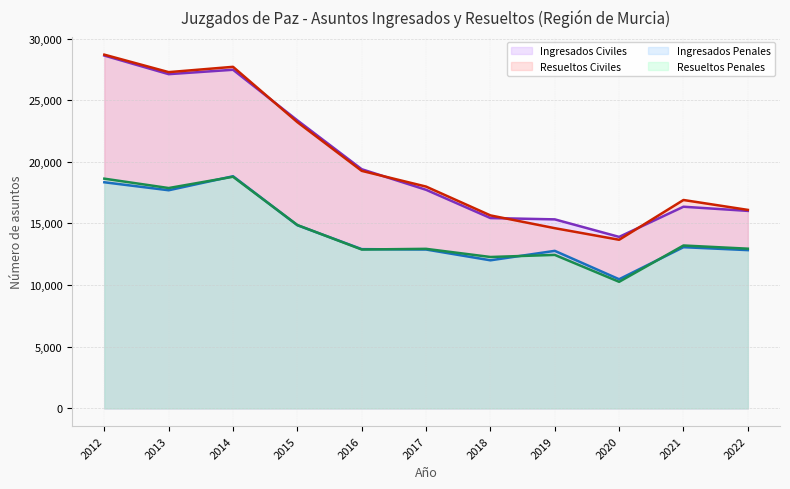

Which label corresponds to the largest value in the chart?

2012